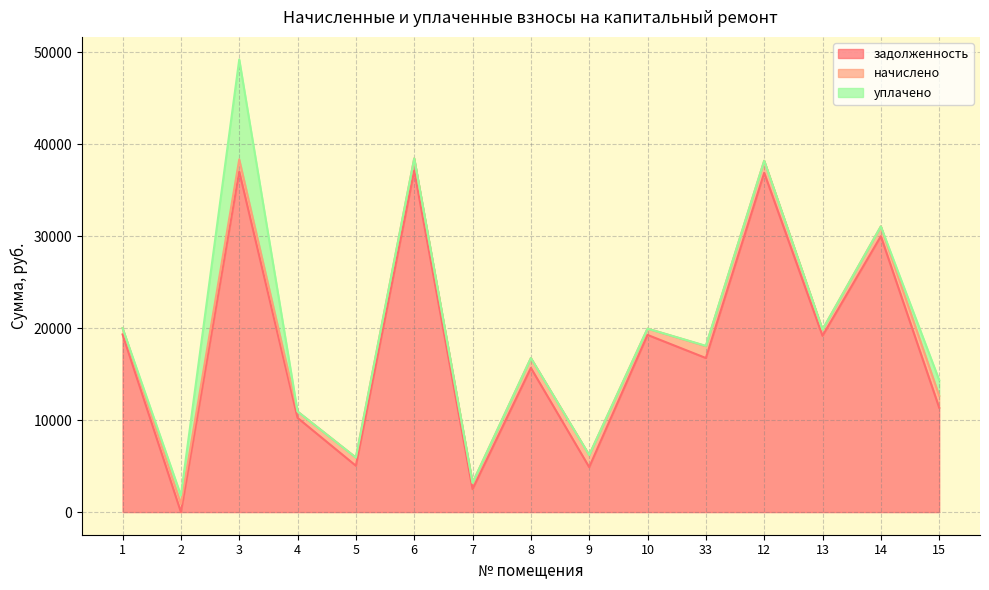

What is the difference between the maximum and second lowest values in the уплачено series?

10861.8